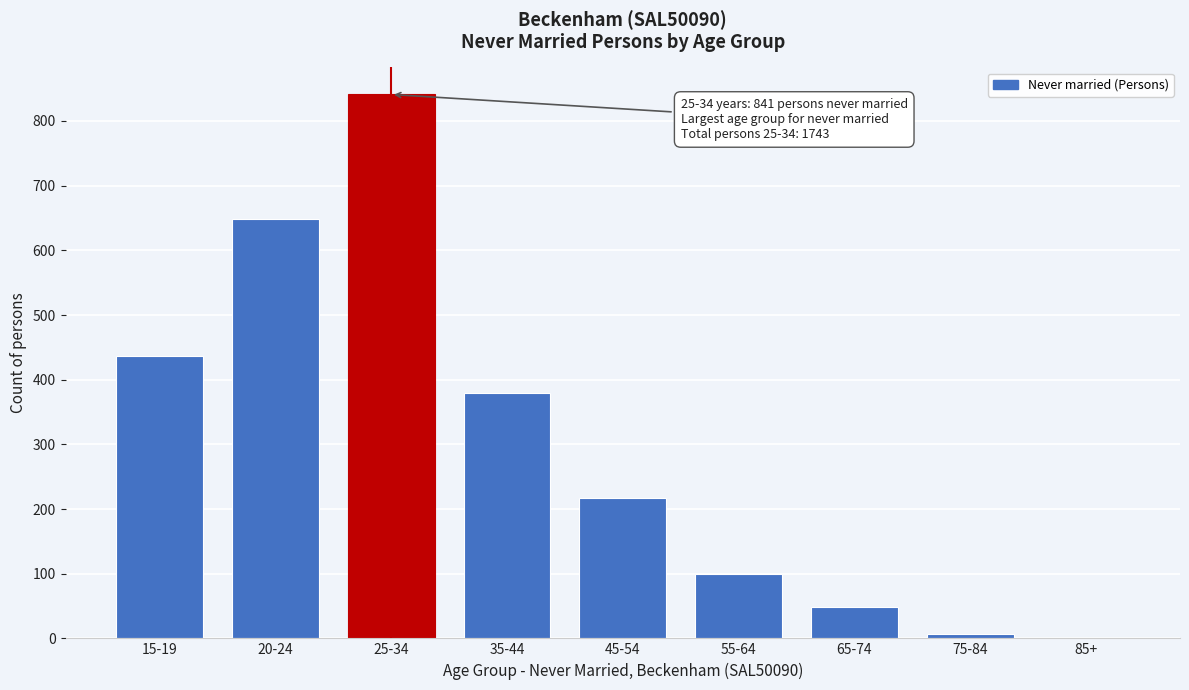

Reading left to right, transcribe all the data shown in this chart.

15-19=436	20-24=648	25-34=841	35-44=379	45-54=217	55-64=99	65-74=48	75-84=7	85+=0